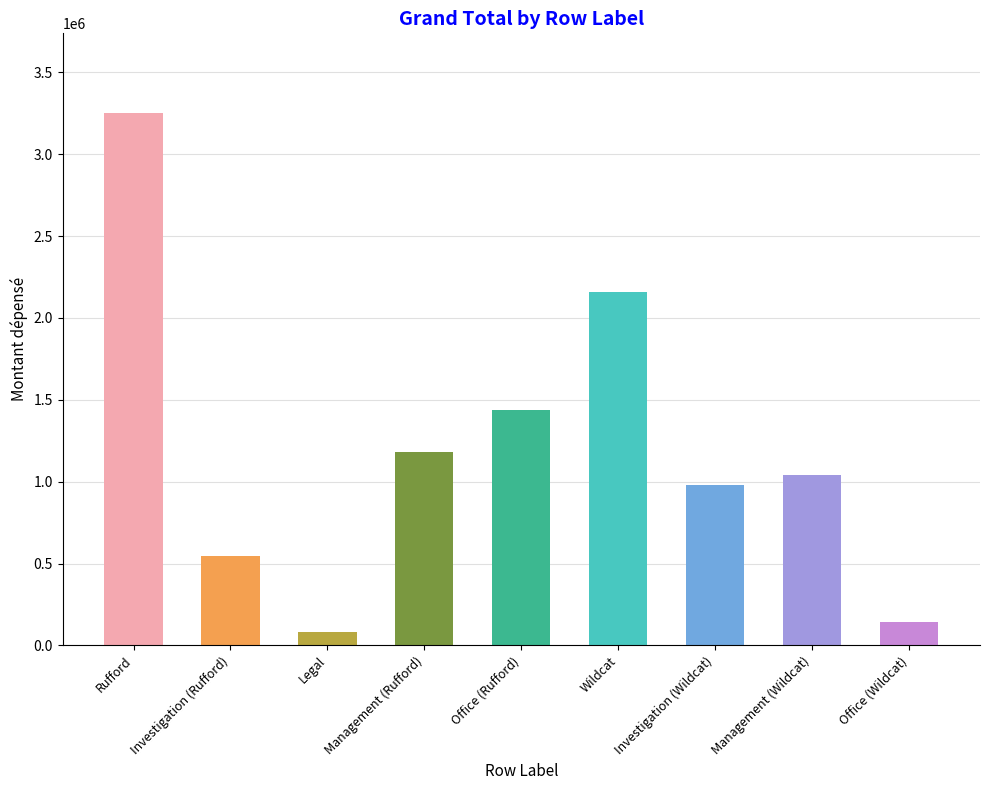

What is the label of the 5th bar from the left?

Office (Rufford)